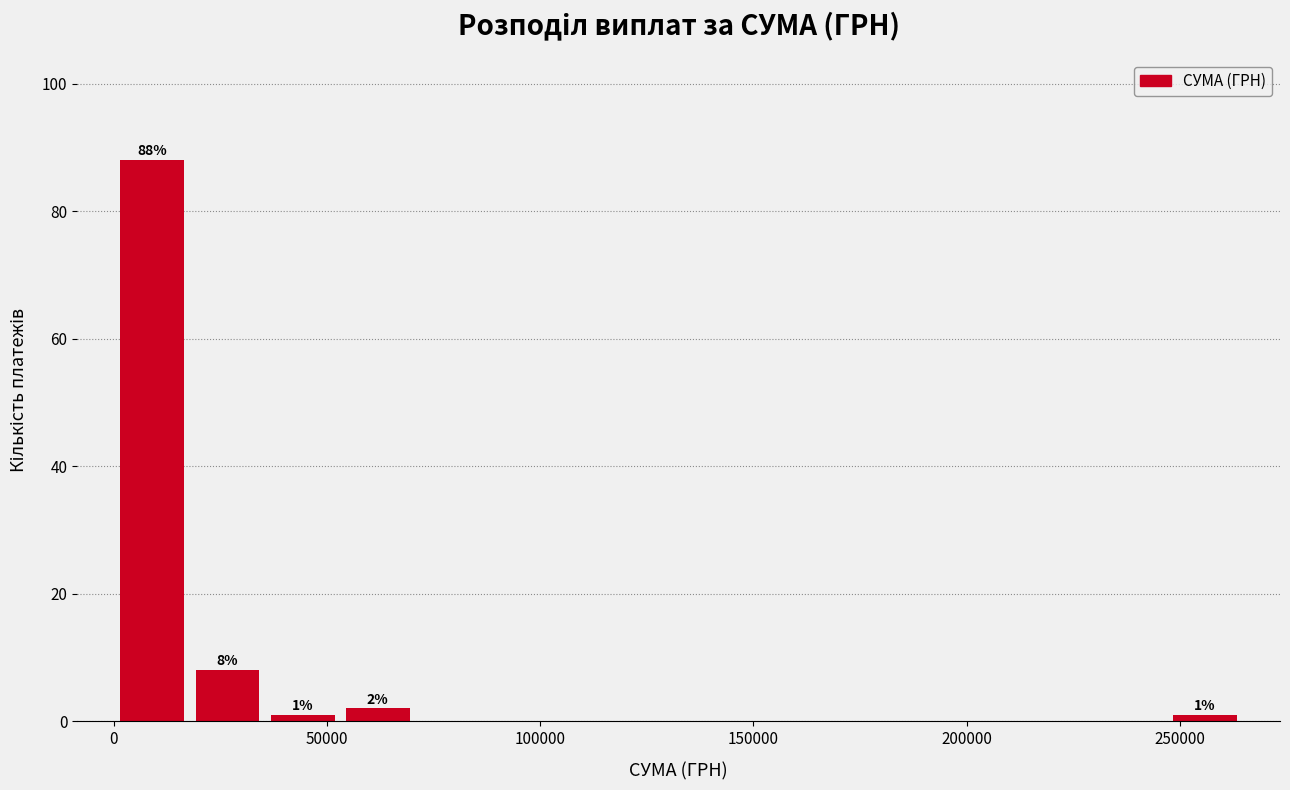

Around what value on the x-axis is the tallest bar? Give the approximate position of its centre, as read against the axis.

10000